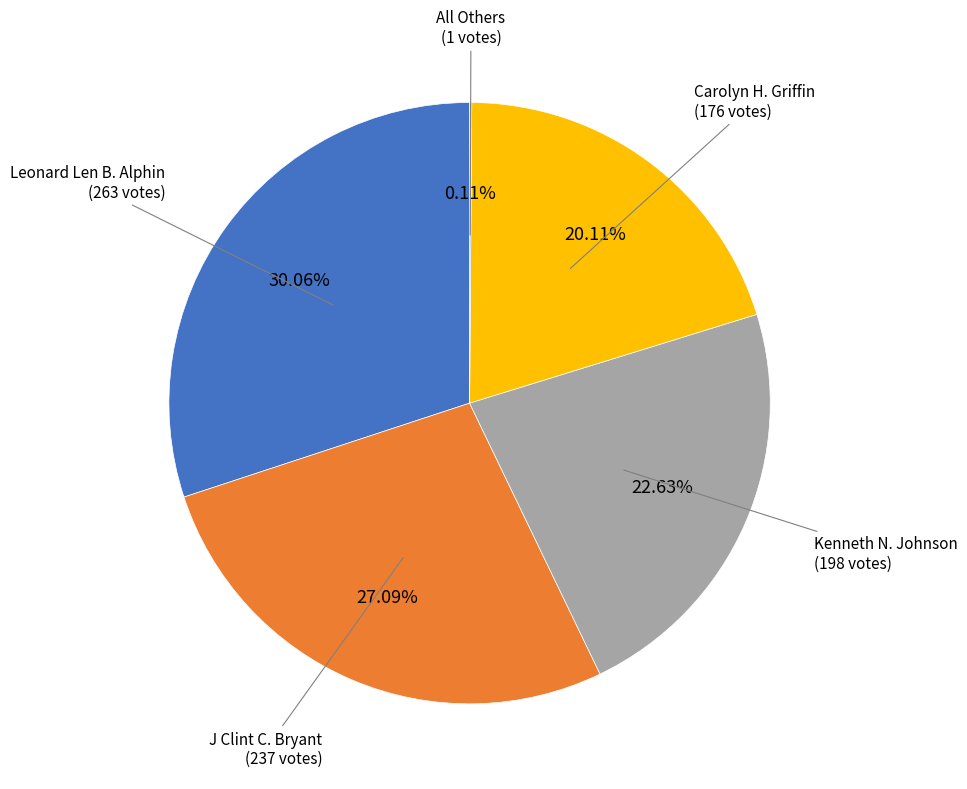

Is there any slice that represents more than half of the pie?

No